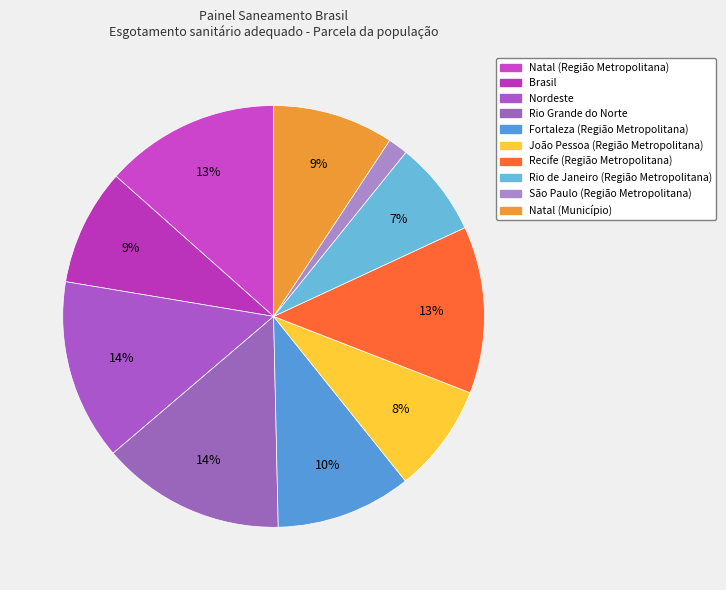

Is it true that São Paulo (Região Metropolitana) is 1% of the pie?

False